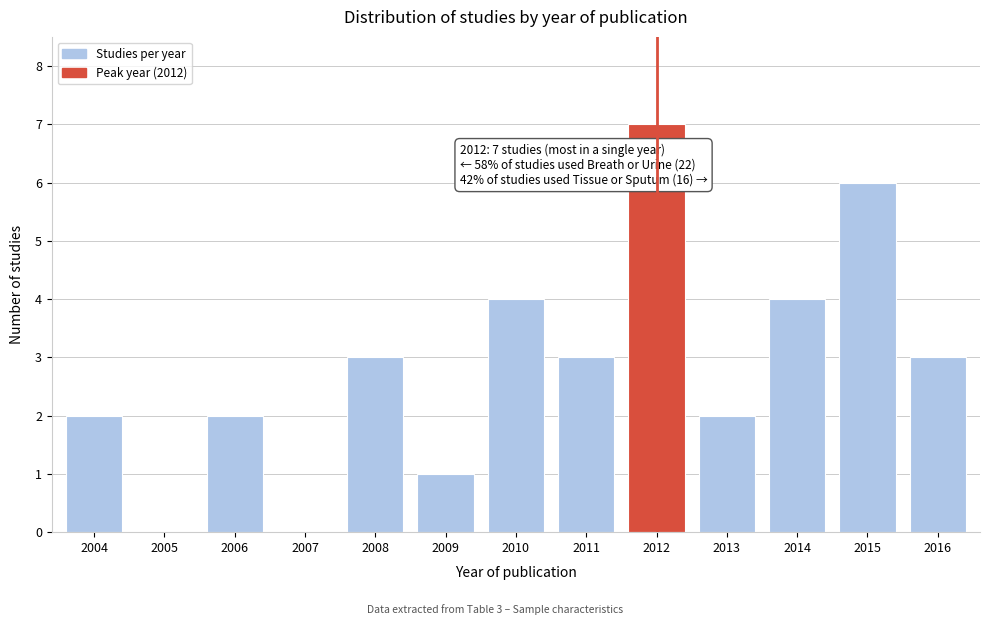

Reading left to right, list all the values displayed in this chart.

2004=2	2005=0	2006=2	2007=0	2008=3	2009=1	2010=4	2011=3	2012=7	2013=2	2014=4	2015=6	2016=3